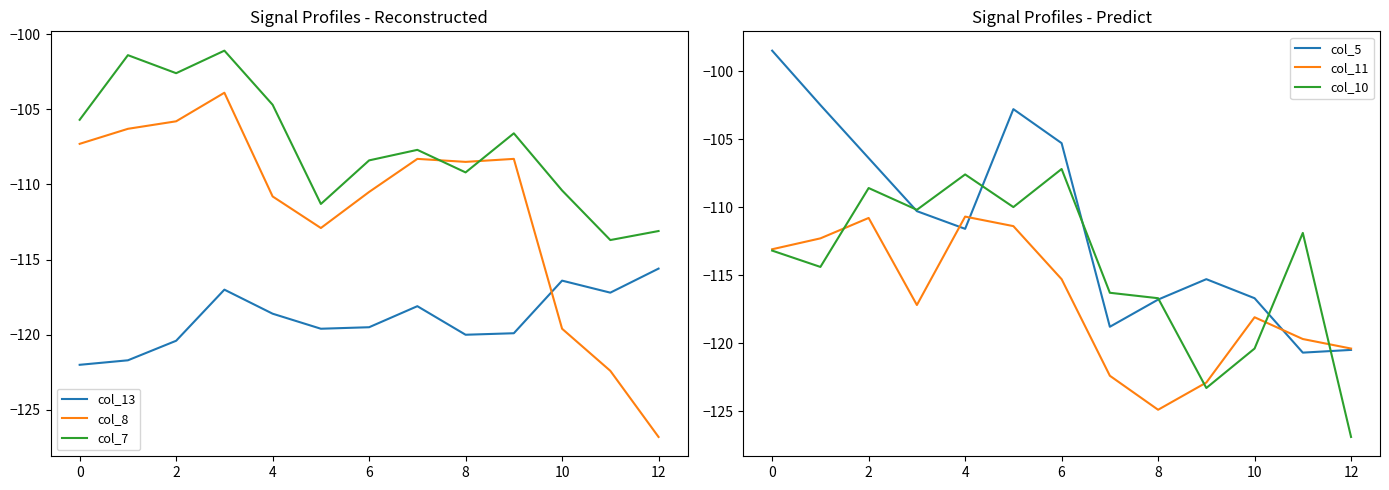

The col_5 series shows -115.3 at 9. True or false?

True